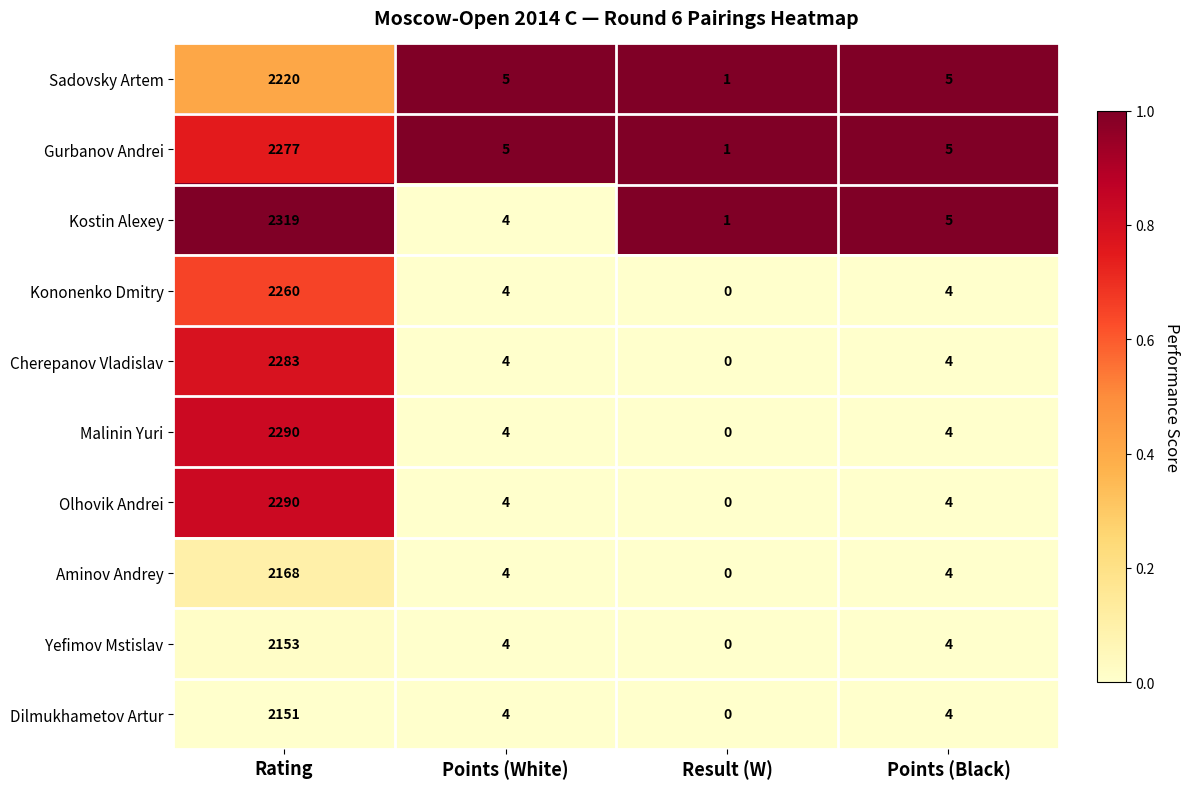

What is the sum of all Kononenko Dmitry values?

2268